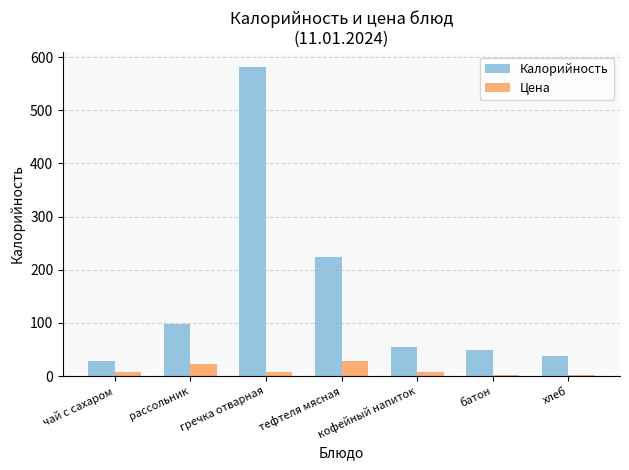

What is the minimum value shown in the chart?

2.5